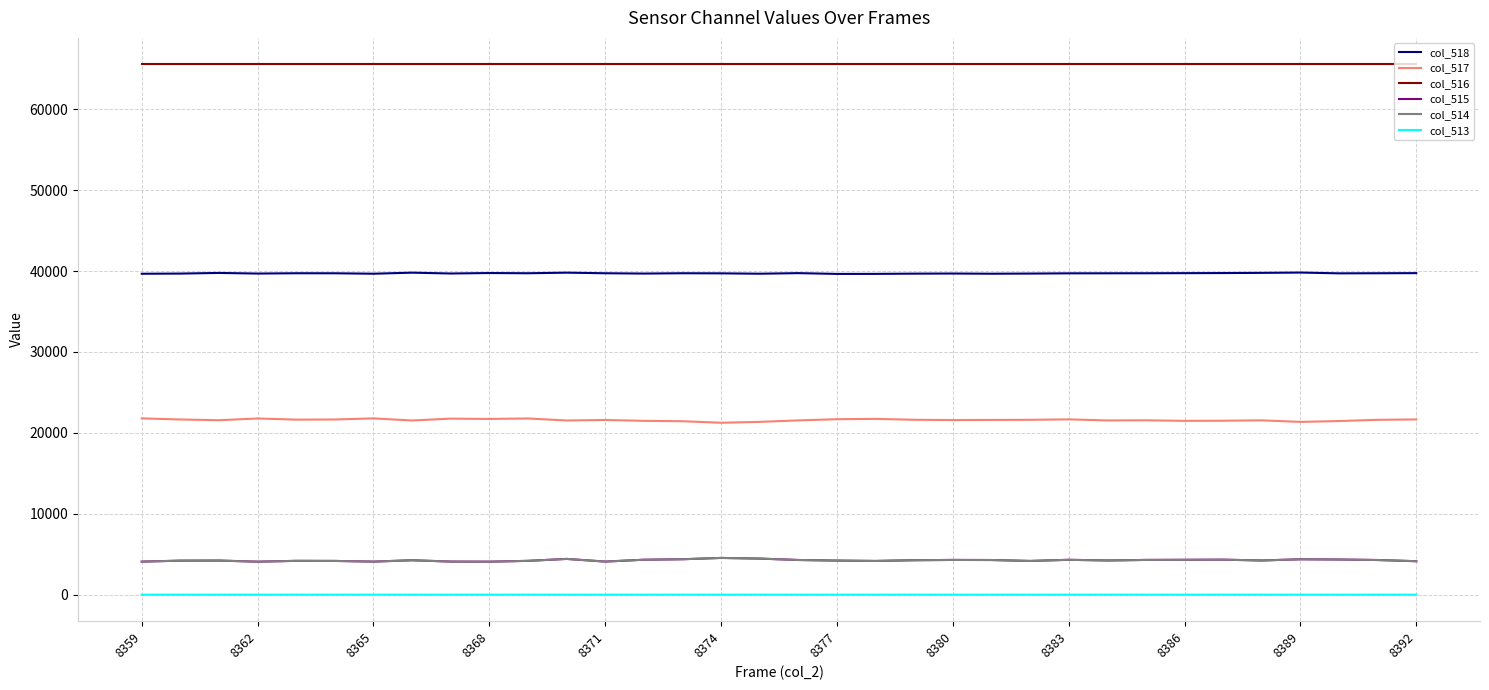

True or false: col_516 and col_515 cross at least once.

False